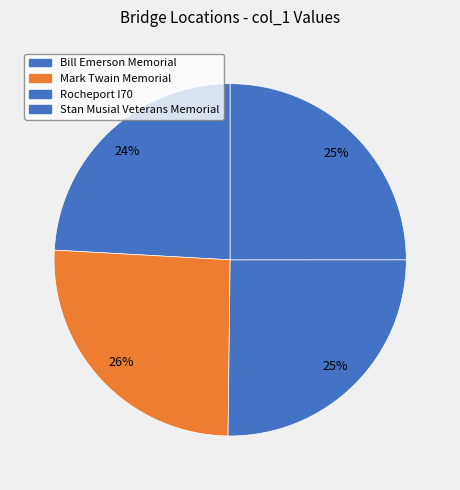

Which has a higher value, Stan Musial Veterans Memorial or Mark Twain Memorial?

Mark Twain Memorial